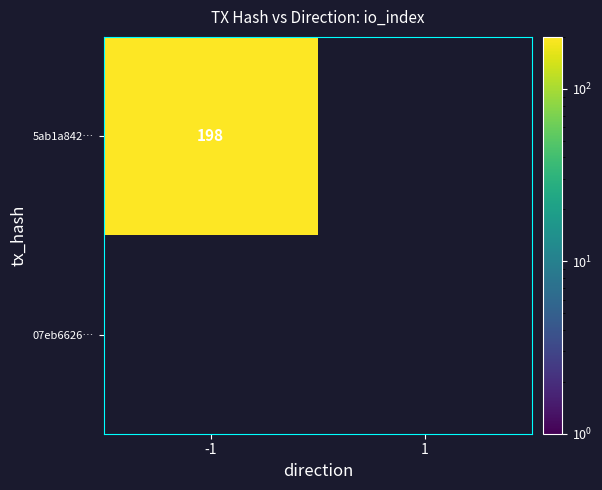

Where is 5ab1a842c94a9f1450f00b9cf92f6a1304715e9 nearest to the value 99?

-1